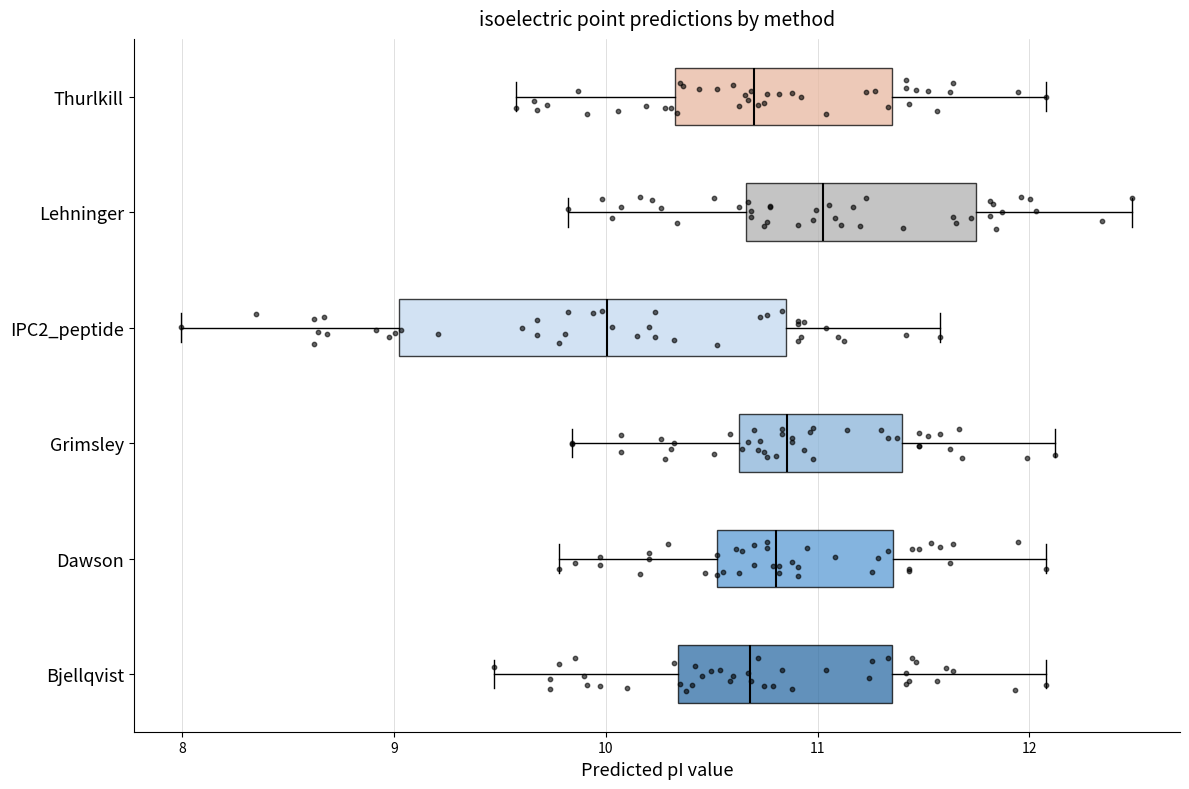

Which box has the furthest to the left median line?

IPC2_peptide